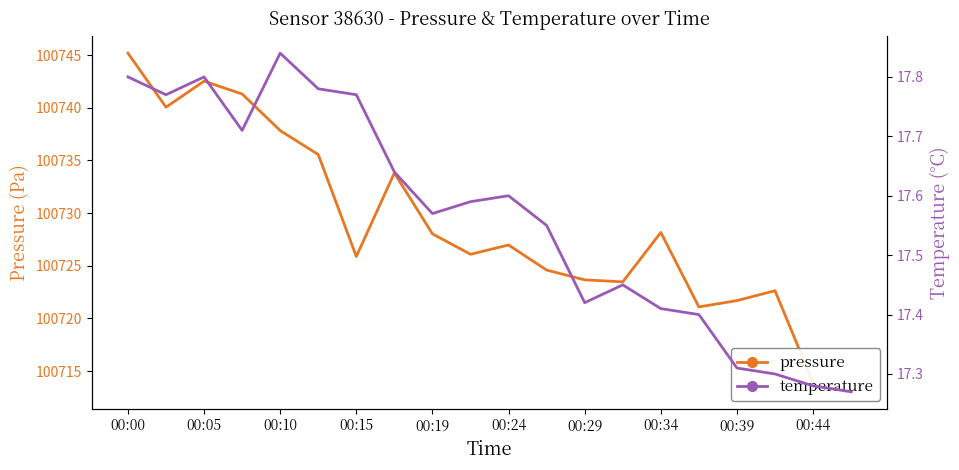

What value does the pressure series have at 17?

100722.6